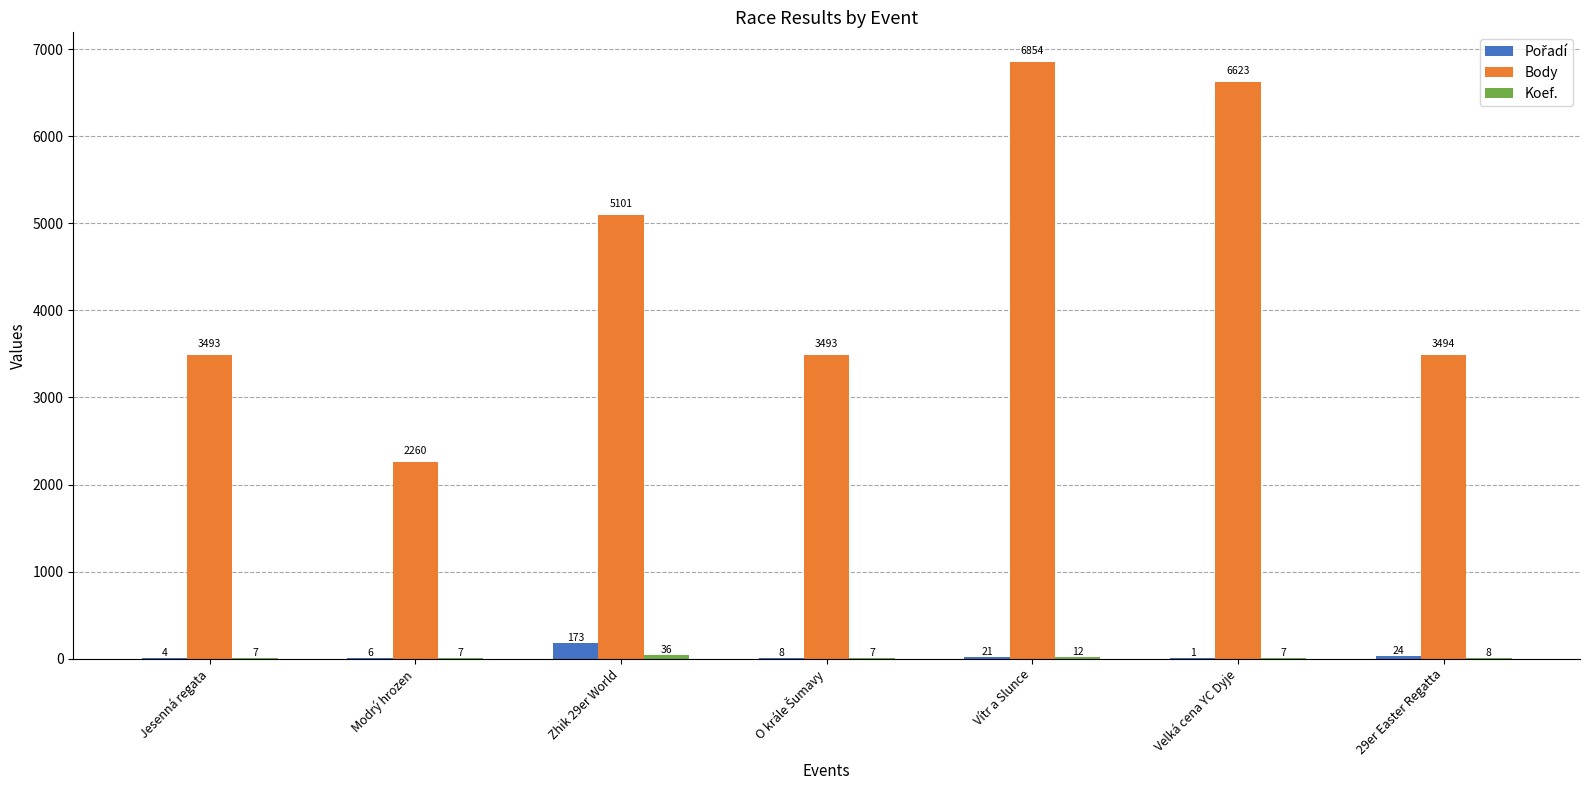

At which category is the sum across all series the highest?

Vítr a Slunce